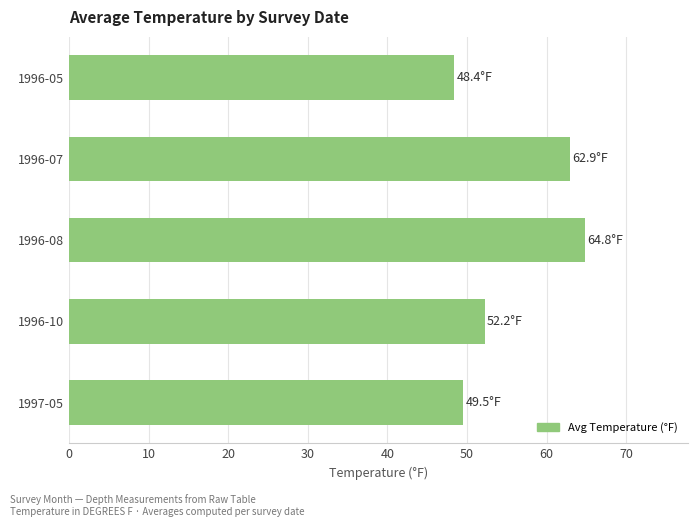

What is the difference between the maximum and minimum values?

16.4